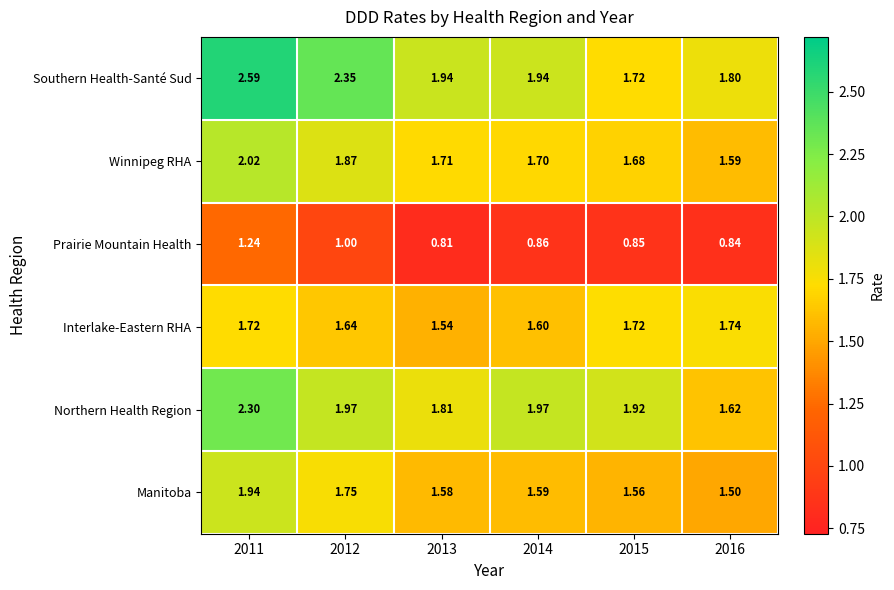

Rank the series by their maximum value, from highest to lowest.

Southern Health-Santé Sud, Northern Health Region, Winnipeg RHA, Manitoba, Interlake-Eastern RHA, Prairie Mountain Health